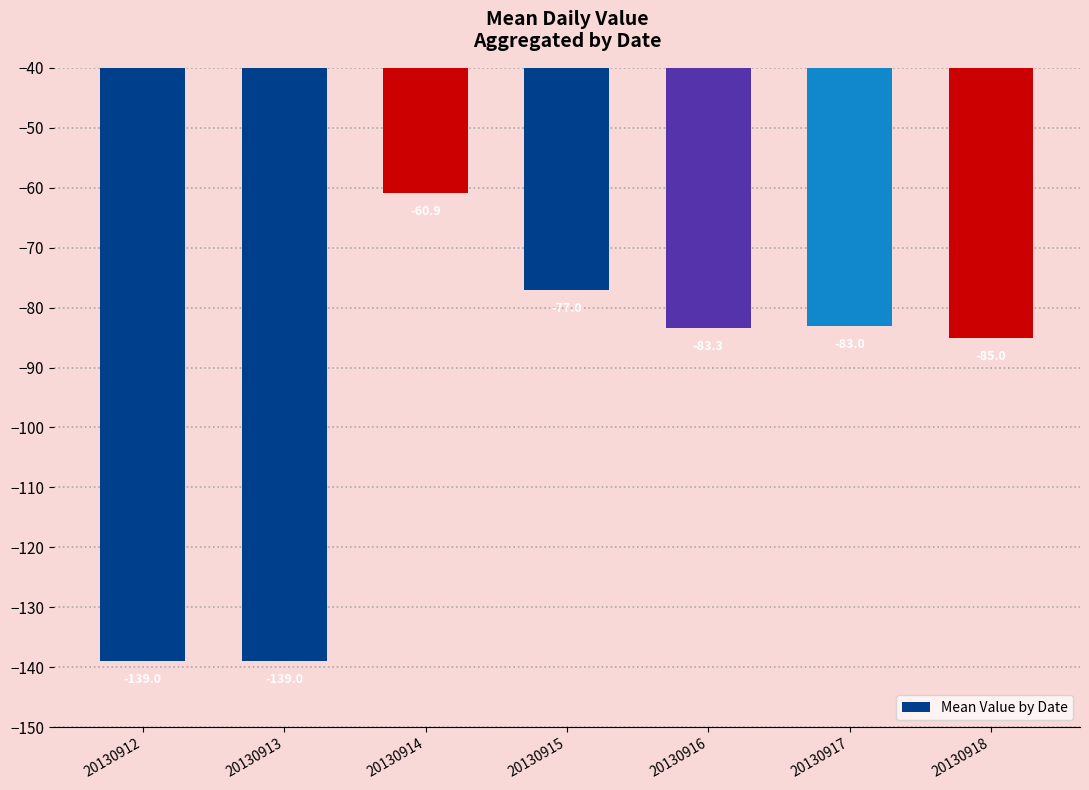

What is the minimum value shown in the chart?

-139.0